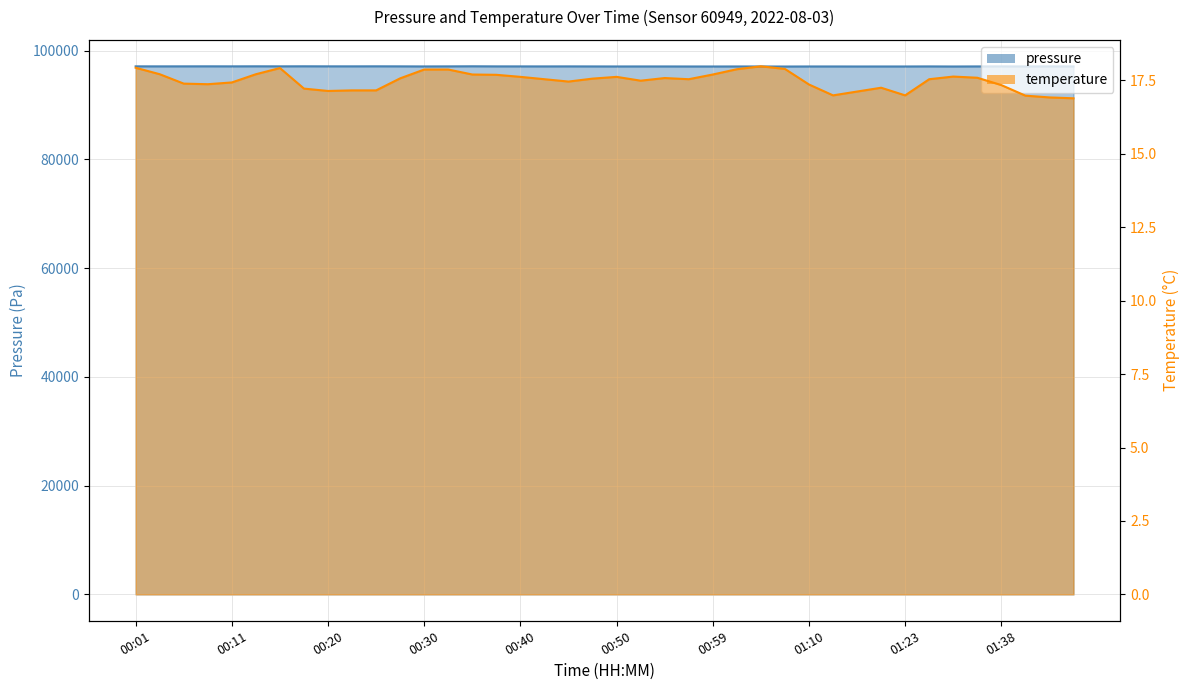

What is the difference between the maximum and minimum values in the pressure series?

42.9